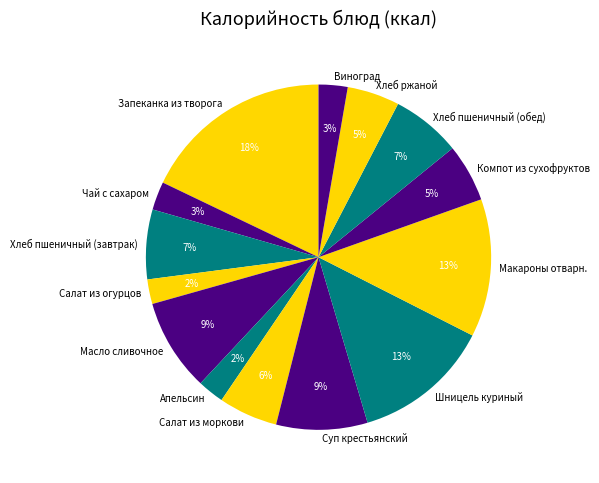

How many segments does this pie chart have?

14